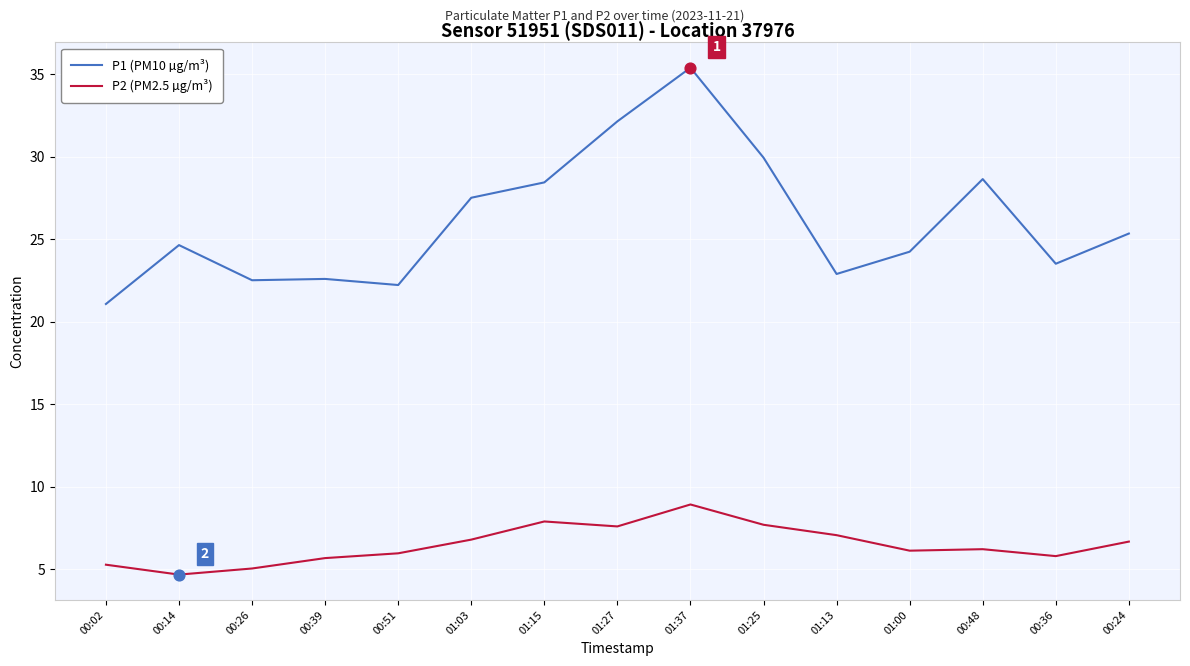

Which series has the widest spread of values?

P1 (PM10 µg/m³)